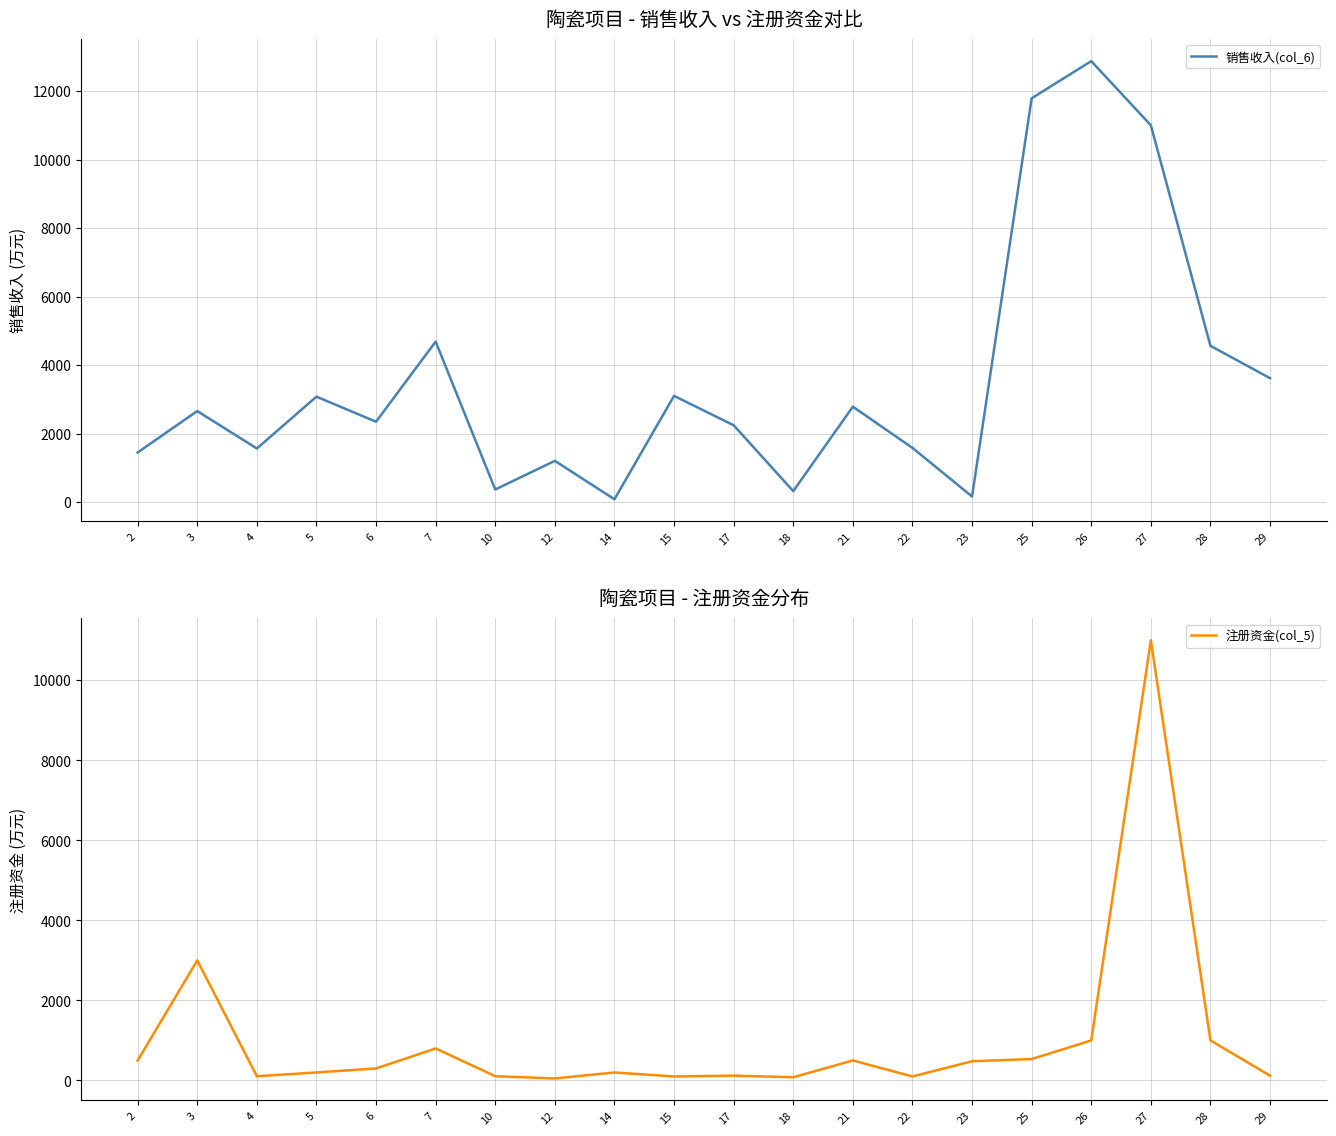

Between 14 and 5, which is larger?

5